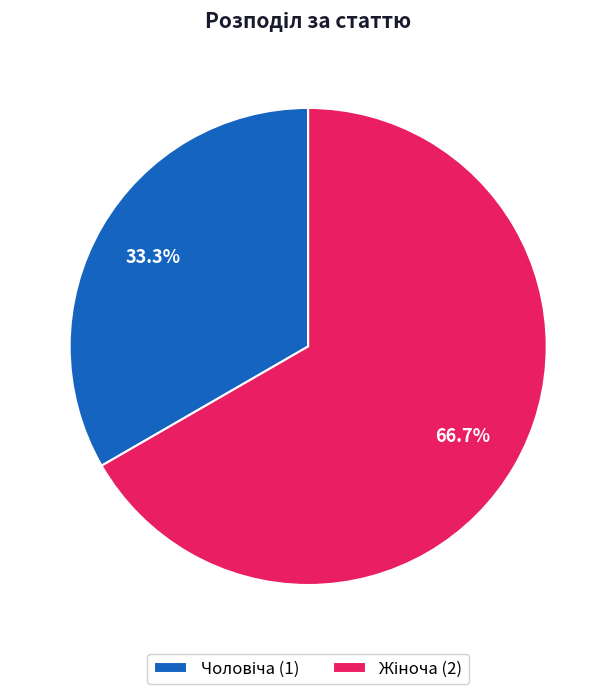

Is there a majority slice in this chart?

Yes